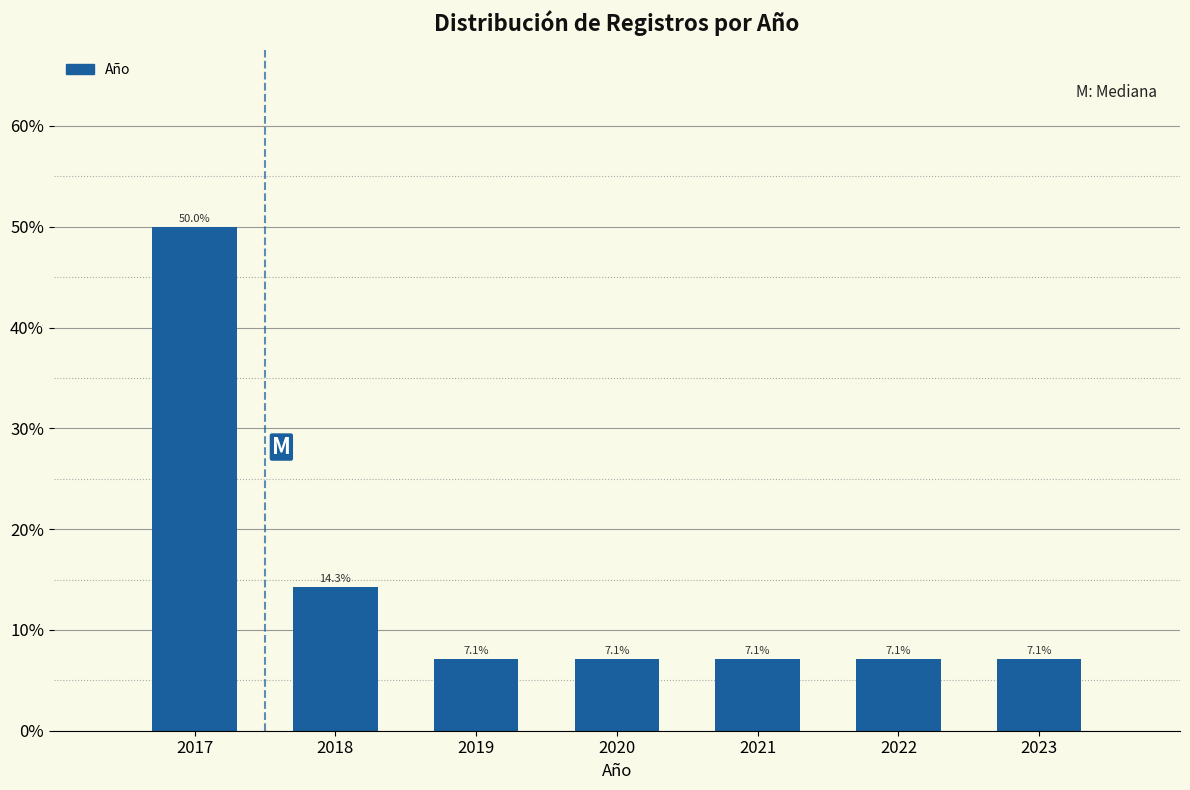

Reading left to right, extract all data points from this chart.

50.0	14.3	7.1	7.1	7.1	7.1	7.1